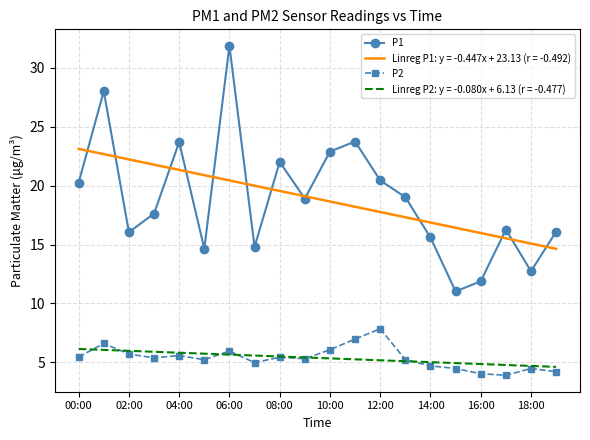

What is the average value of the P1 series?

18.9